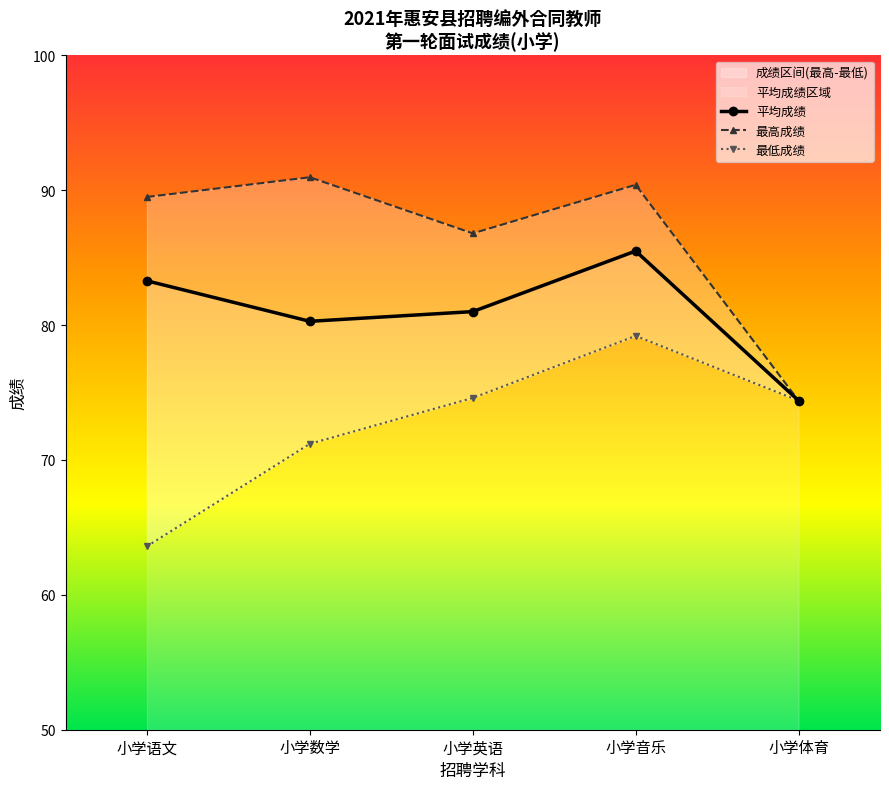

Does the chart display data point markers on the line(s)?

Yes